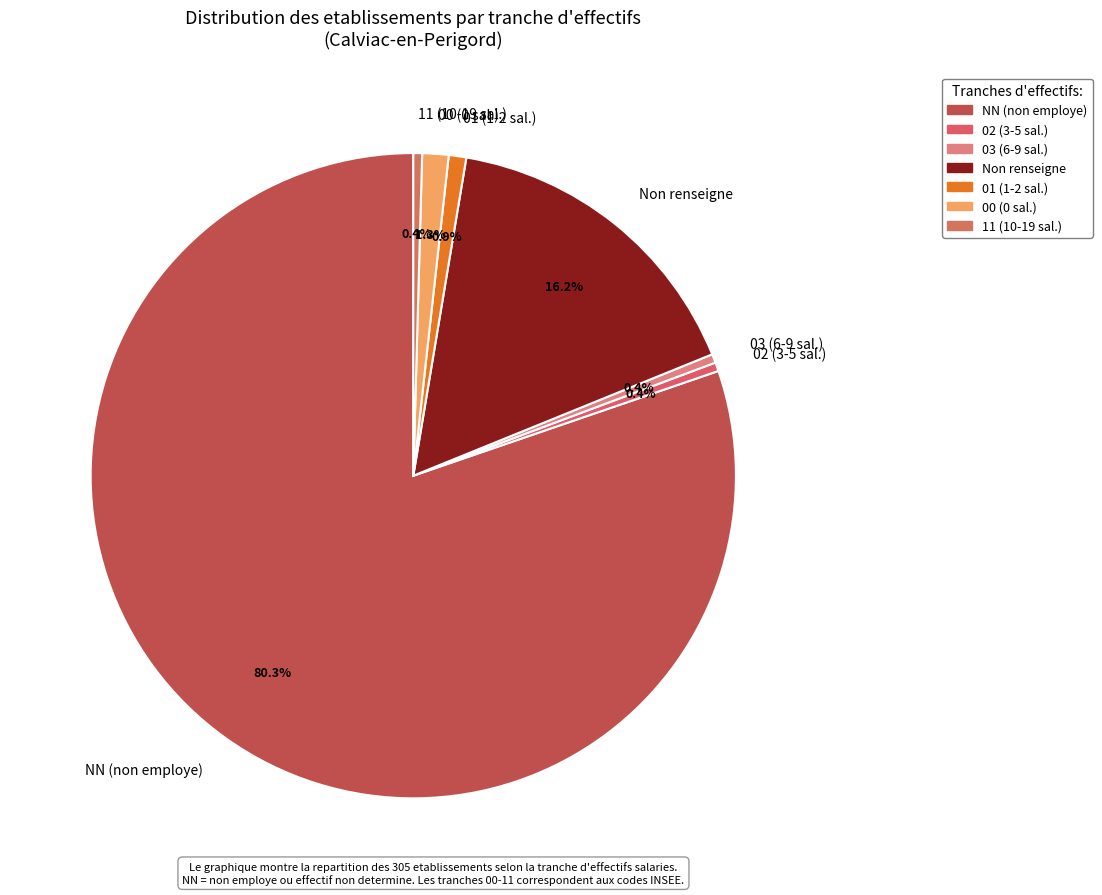

How much of the chart is everything except 02 (3-5 sal.)?

99.6%